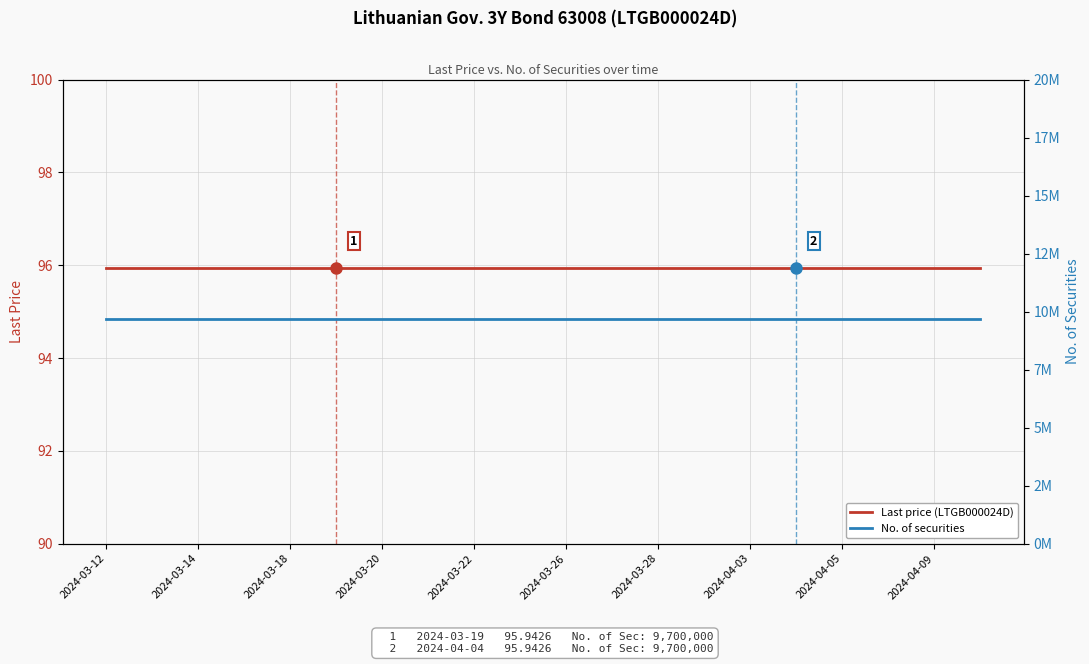

True or false: Last price (LTGB000024D) and No. of securities cross at least once.

False